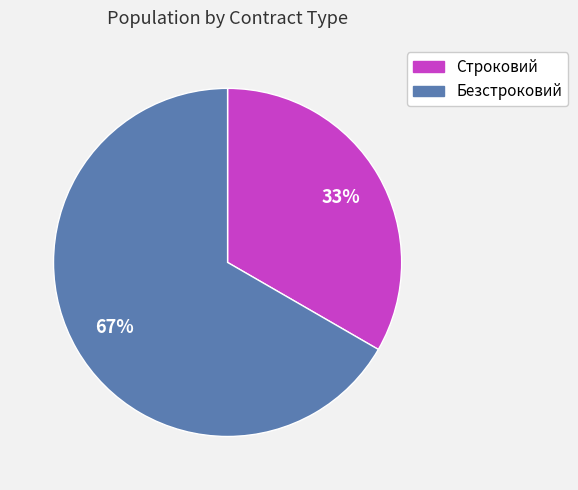

True or false: Строковий accounts for 19% of the total.

False